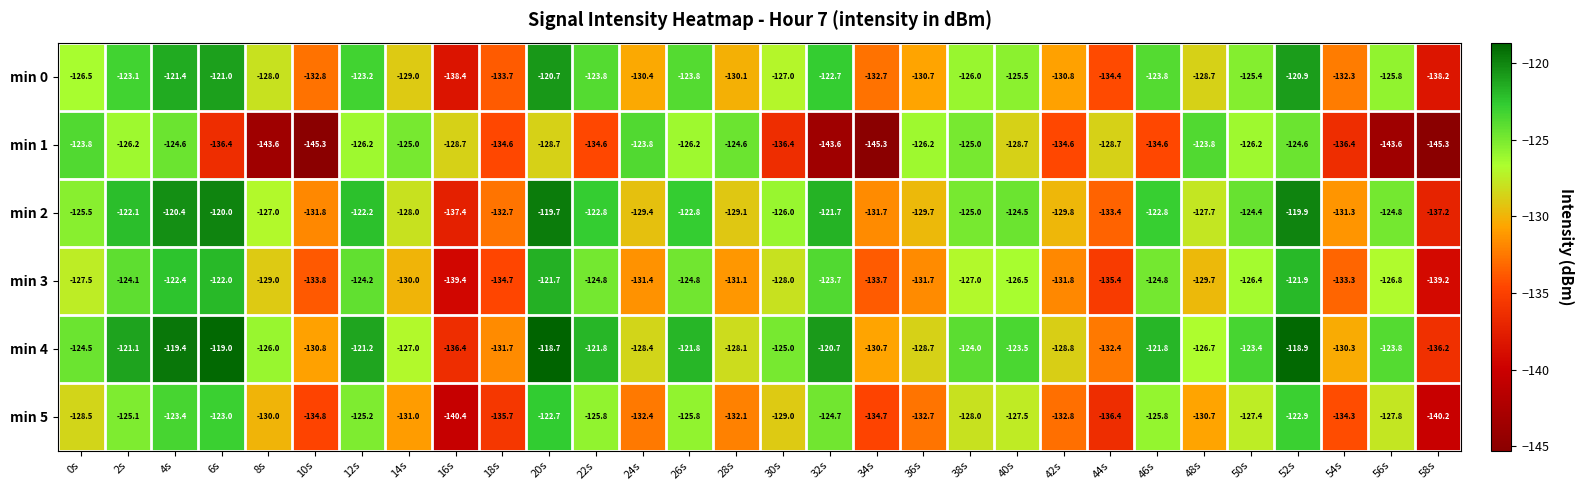

How many data points does each series have?

30